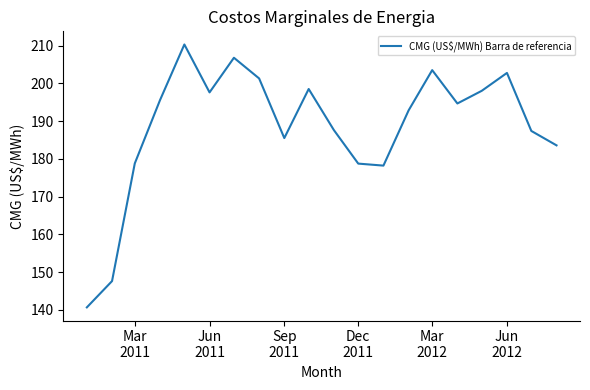

What is the minimum value shown in the chart?

140.6